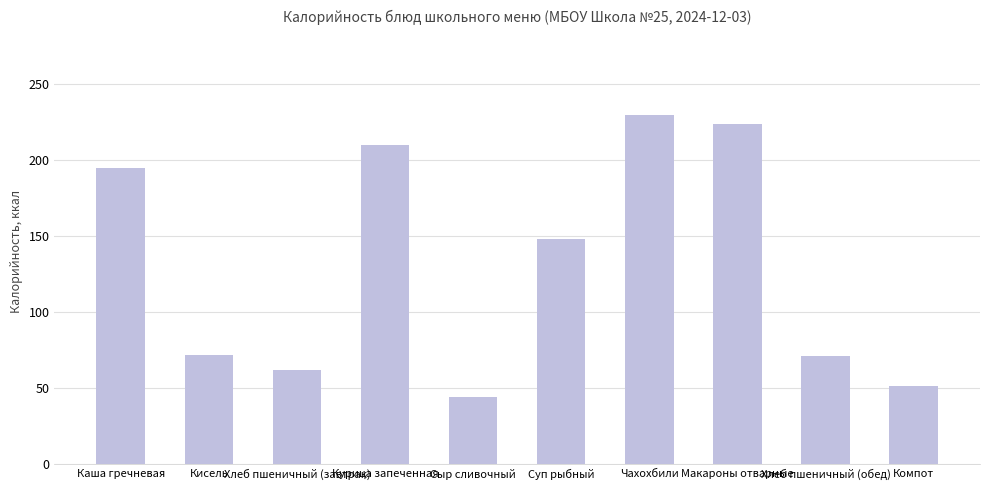

How many series are shown in this chart?

1